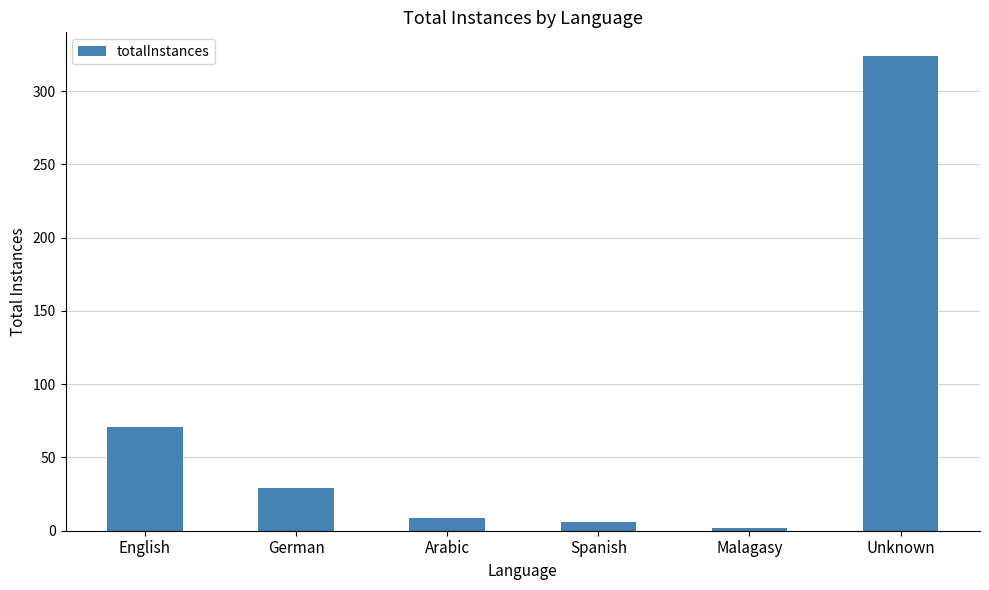

What is the change in value from English to Arabic?

-62